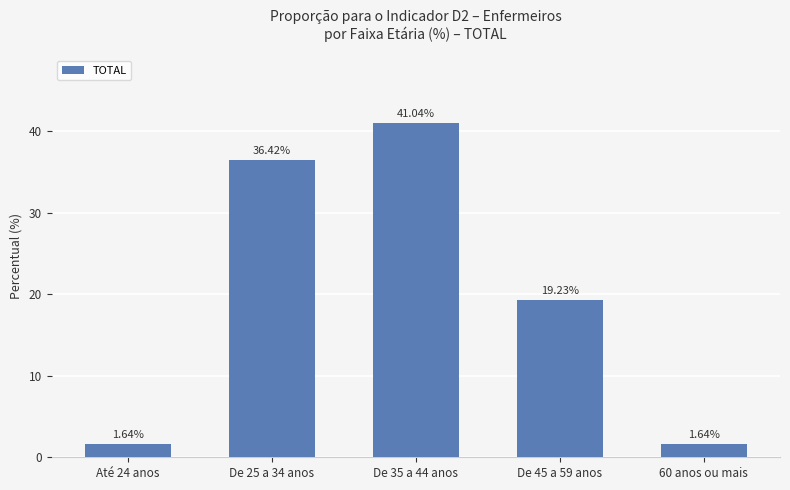

What position from the right is Até 24 anos?

5